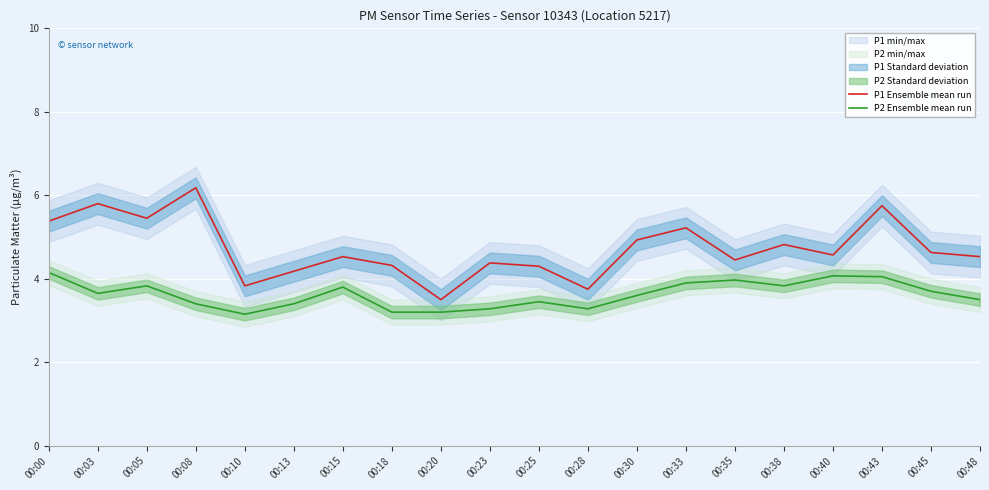

List the series in order of their overall mean, lowest first.

P2 Ensemble mean run, P1 Ensemble mean run